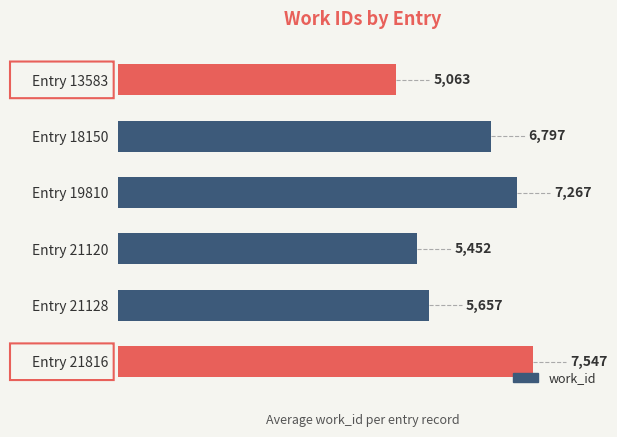

Reading top to bottom, list all the values displayed in this chart.

Entry 13583=5063	Entry 18150=6797	Entry 19810=7267	Entry 21120=5452	Entry 21128=5657	Entry 21816=7547